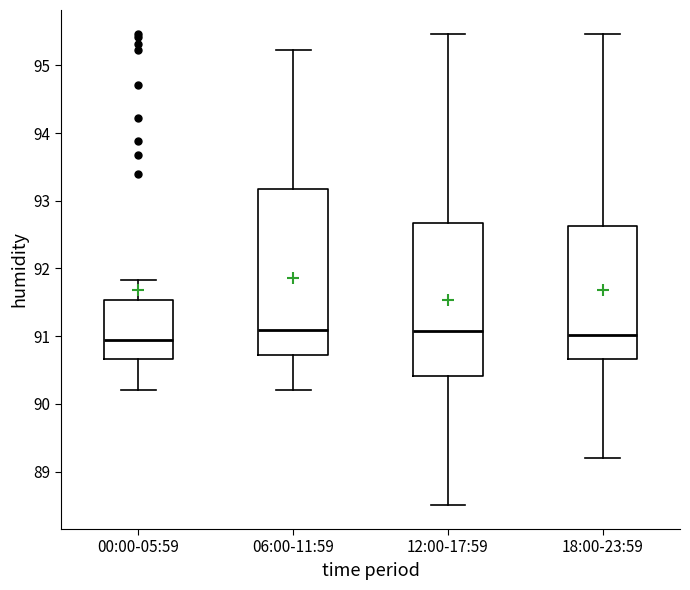

Which box is the tallest, from its lower edge to its upper edge?

06:00-11:59